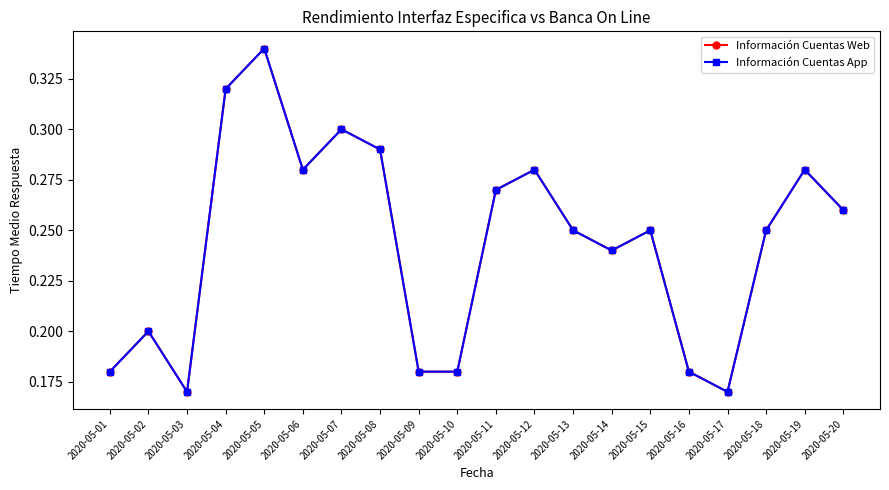

At how many categories does at least one series exceed 0?

20